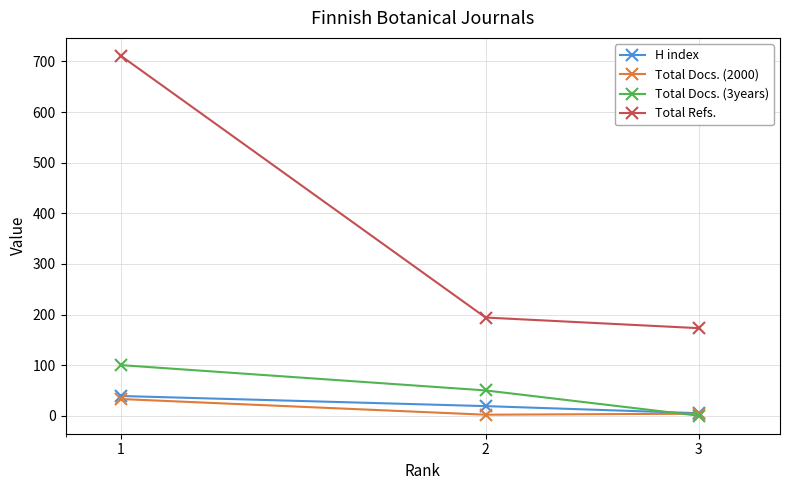

What is the greatest value displayed?

711